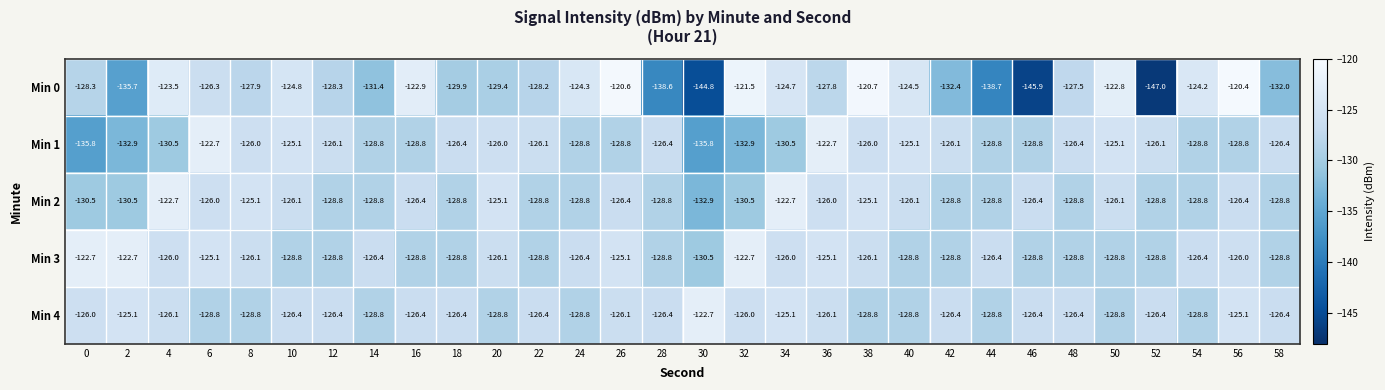

What is the difference between the second highest and minimum values in the Min 3 series?

7.8